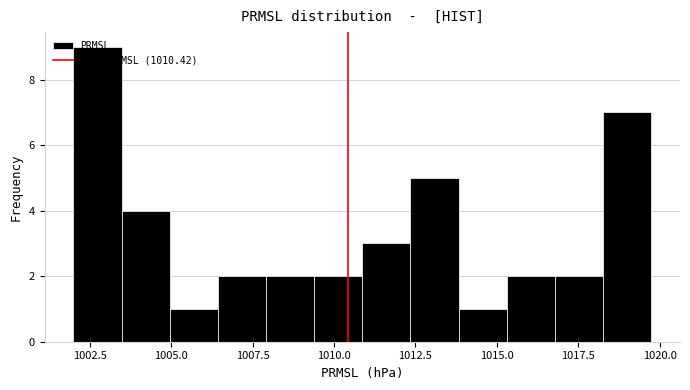

Read against the x-axis, roughly where is the centre of the tallest bar?

1002.5